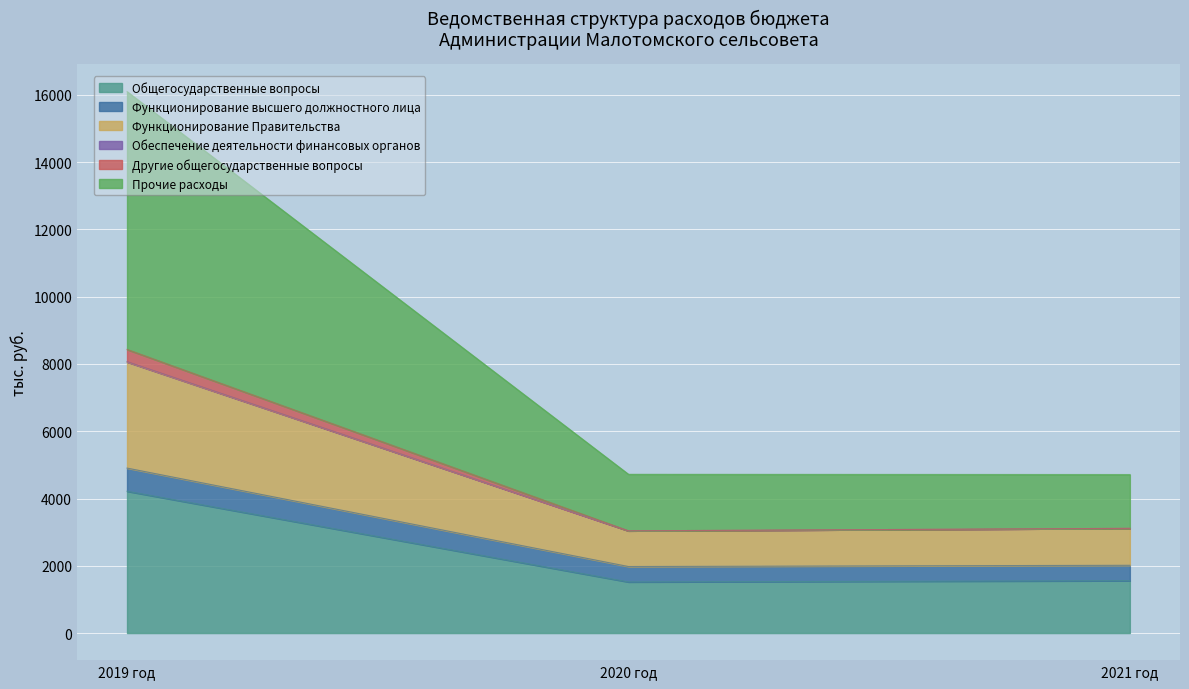

What is the difference between the second highest and minimum values in the 2019 год series?

4205.6